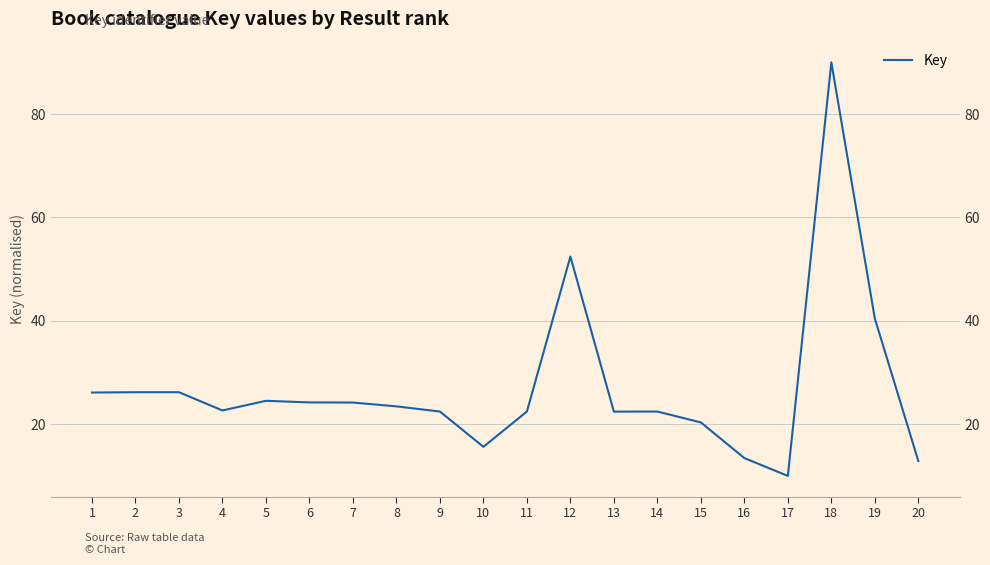

List the labels in order of value, largest first.

18, 12, 19, 2, 3, 1, 5, 6, 7, 8, 4, 11, 14, 9, 13, 15, 10, 16, 20, 17